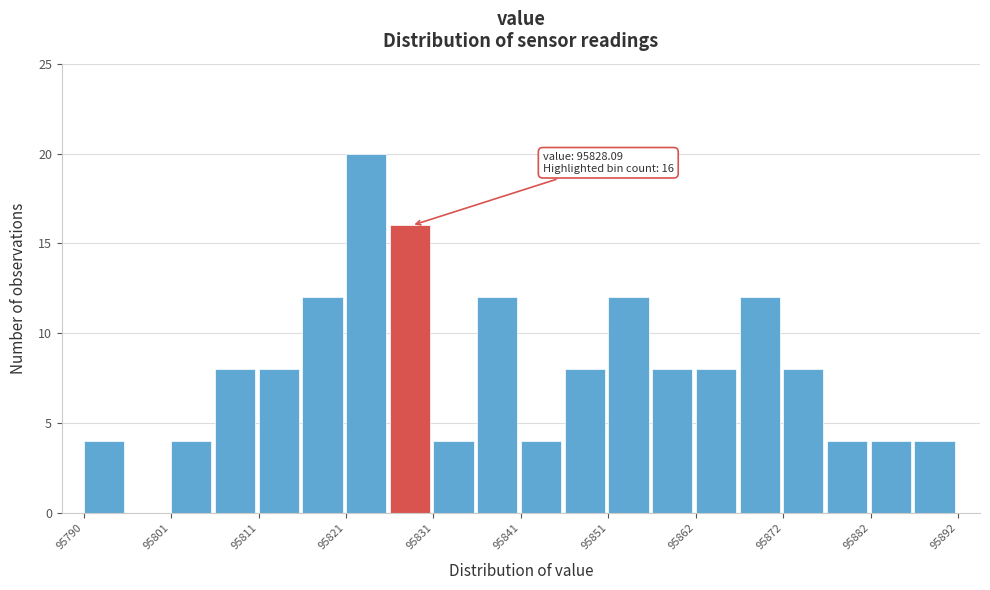

Around what value on the x-axis is the tallest bar? Give the approximate position of its centre, as read against the axis.

95824